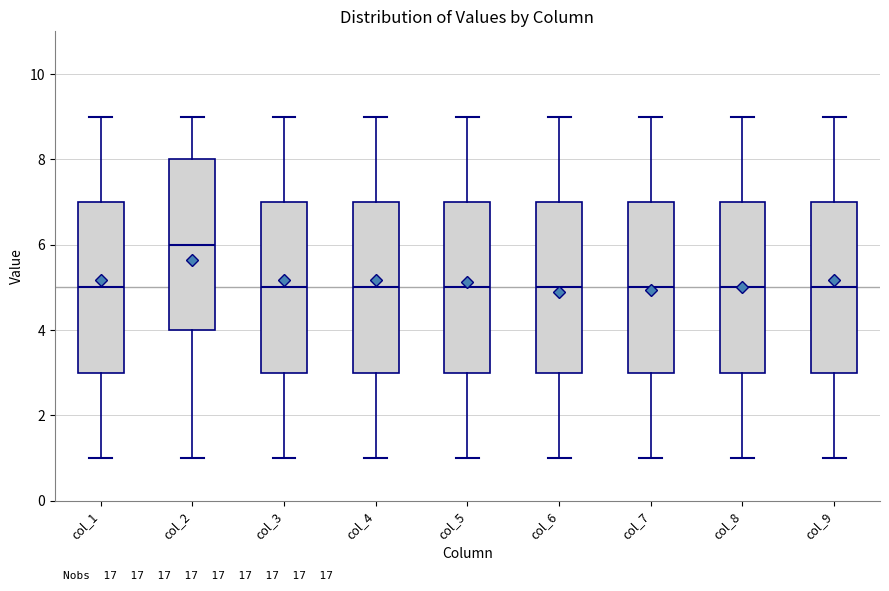

Reading left to right, read every box against the y-axis: the position of its median line, the range the box covers, and the ends of its whiskers. The values are not printed on the chart, so give them approximately, as read against the axis.

col_1: median 5, box 3 to 7, whiskers 1 to 9
col_2: median 6, box 4 to 8, whiskers 1 to 9
col_3: median 5, box 3 to 7, whiskers 1 to 9
col_4: median 5, box 3 to 7, whiskers 1 to 9
col_5: median 5, box 3 to 7, whiskers 1 to 9
col_6: median 5, box 3 to 7, whiskers 1 to 9
col_7: median 5, box 3 to 7, whiskers 1 to 9
col_8: median 5, box 3 to 7, whiskers 1 to 9
col_9: median 5, box 3 to 7, whiskers 1 to 9